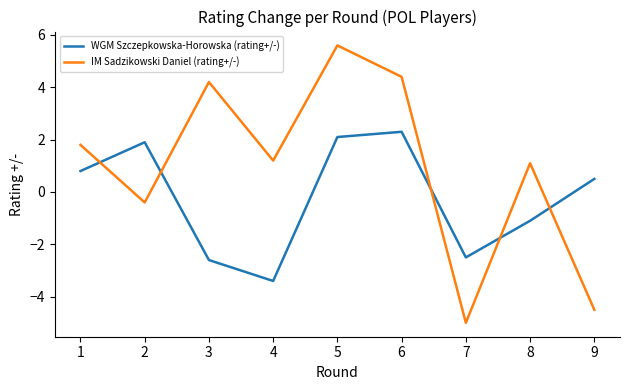

What are all the series names shown in the legend?

WGM Szczepkowska-Horowska (rating+/-), IM Sadzikowski Daniel (rating+/-)